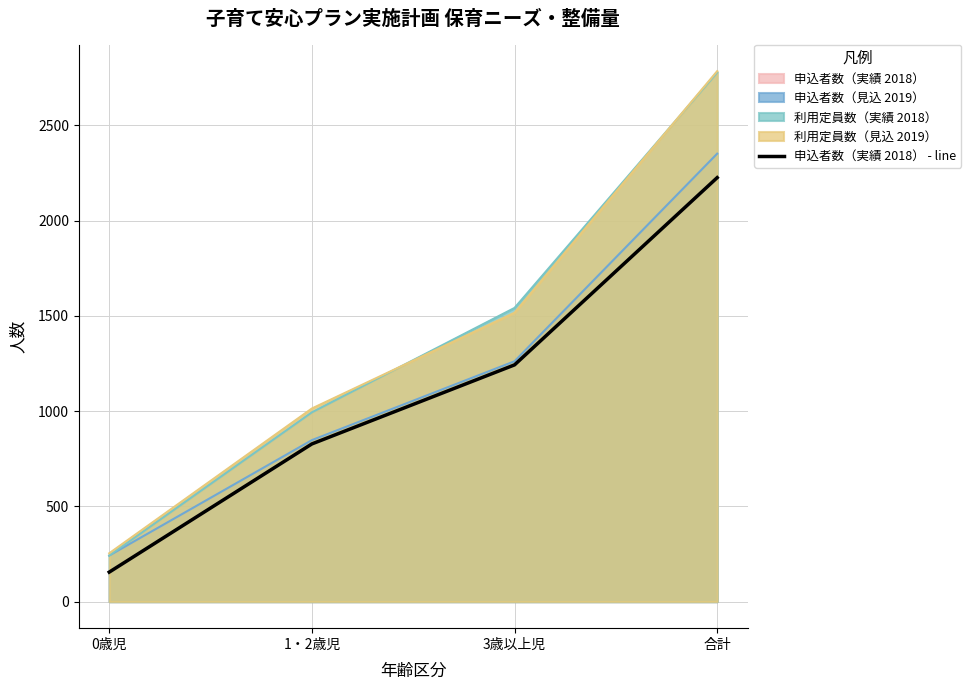

How many data points are above 1243?

1